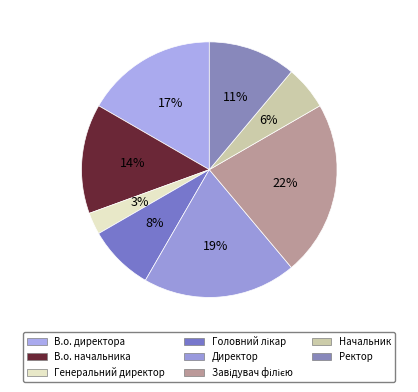

Does Завідувач філією represent more than half of the total?

No